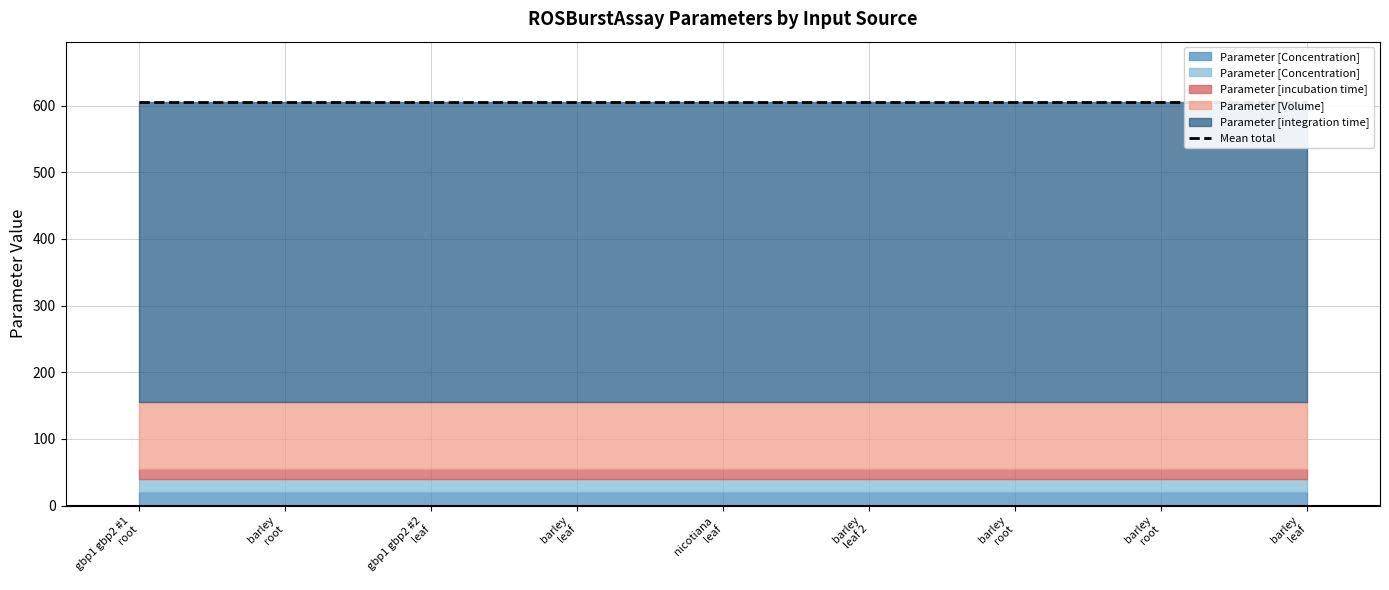

Is the value of Parameter [incubation time]  at barley_material_leaf_2 greater than the value of Parameter [Volume]  at barley_material_leaf?

No